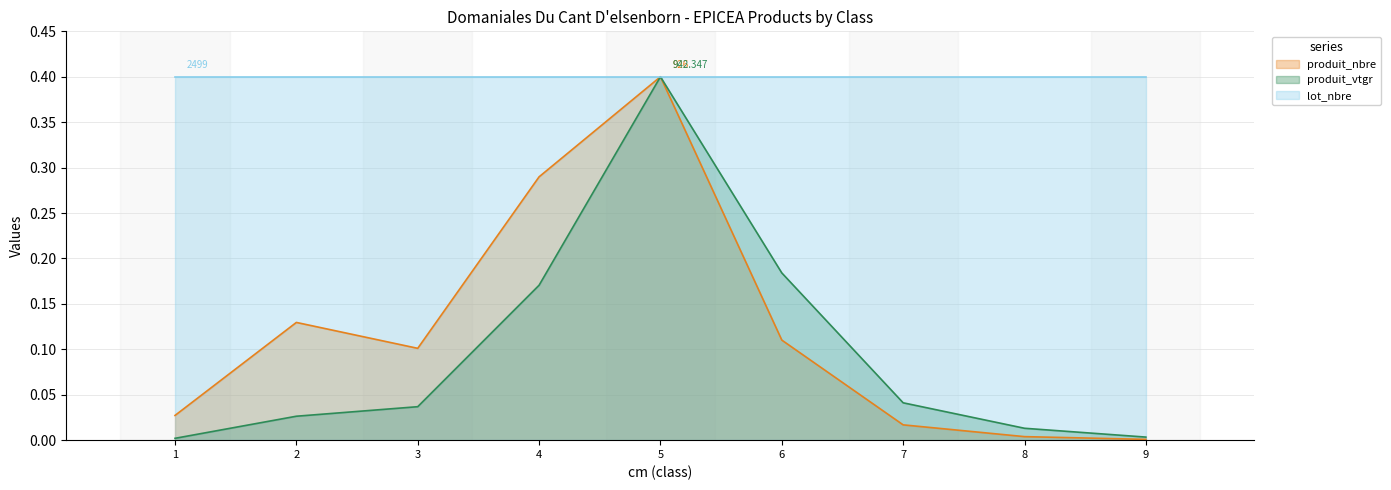

True or false: produit_nbre and produit_vtgr cross at least once.

False